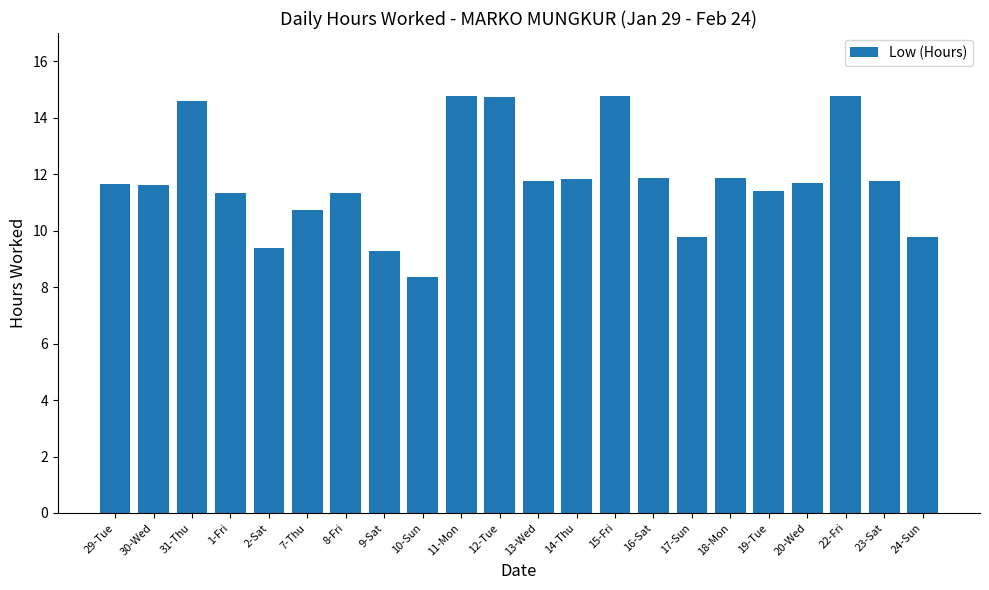

What is the label of the 9th bar from the left?

10-Sun